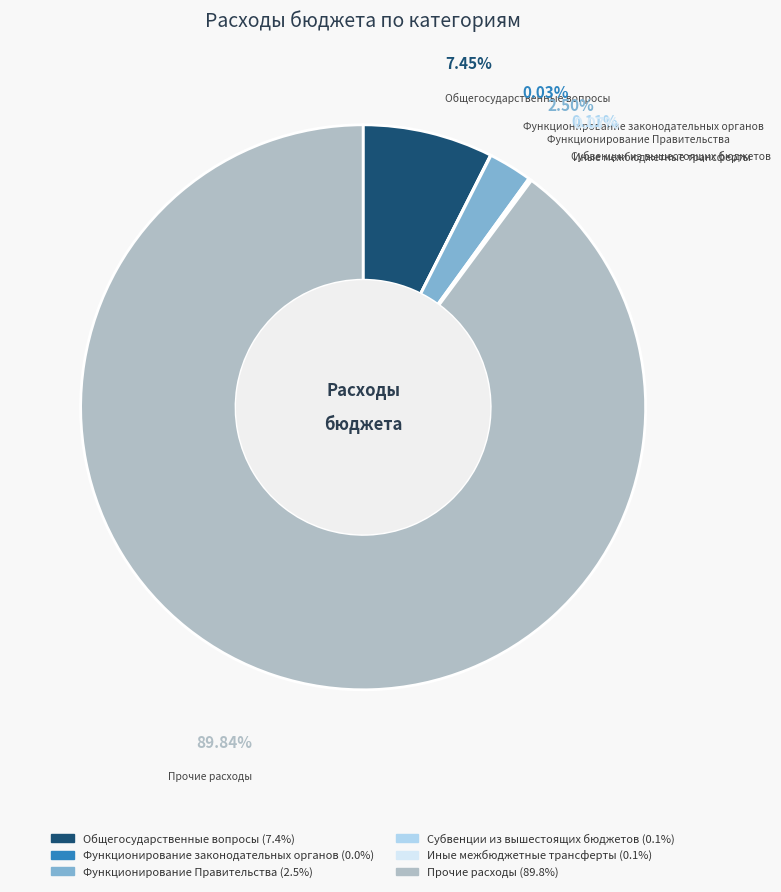

Is there any slice that represents more than half of the pie?

Yes